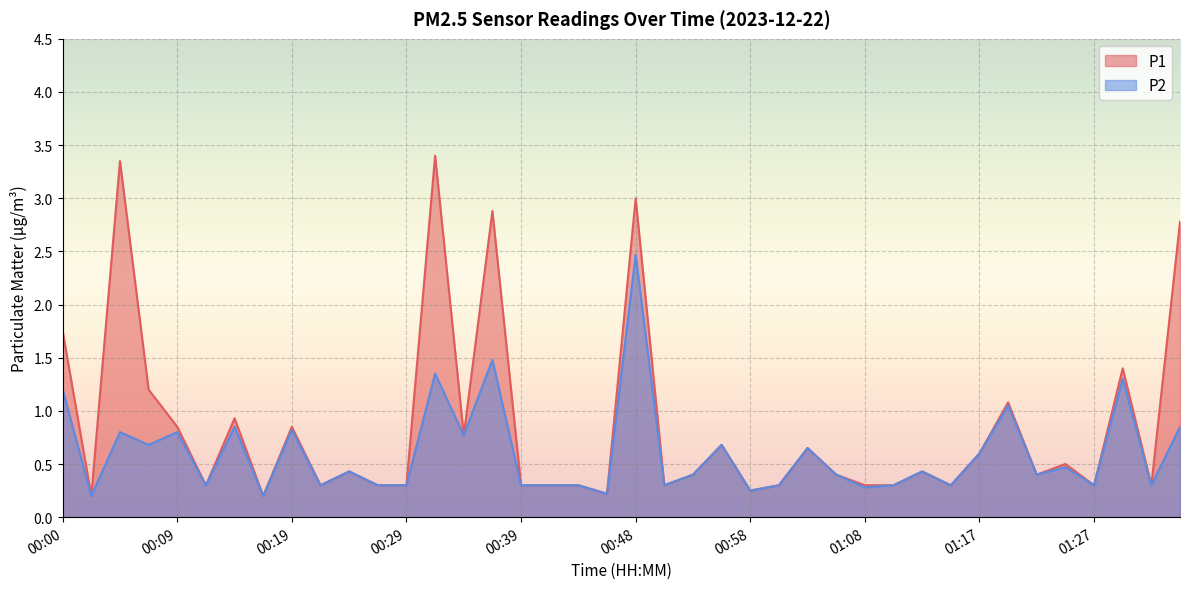

How many interior local valleys does the P2 series have?

14